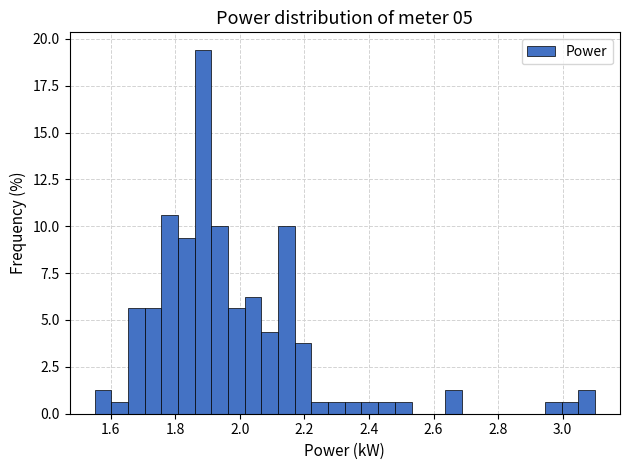

Read against the x-axis, roughly where is the centre of the tallest bar?

1.88